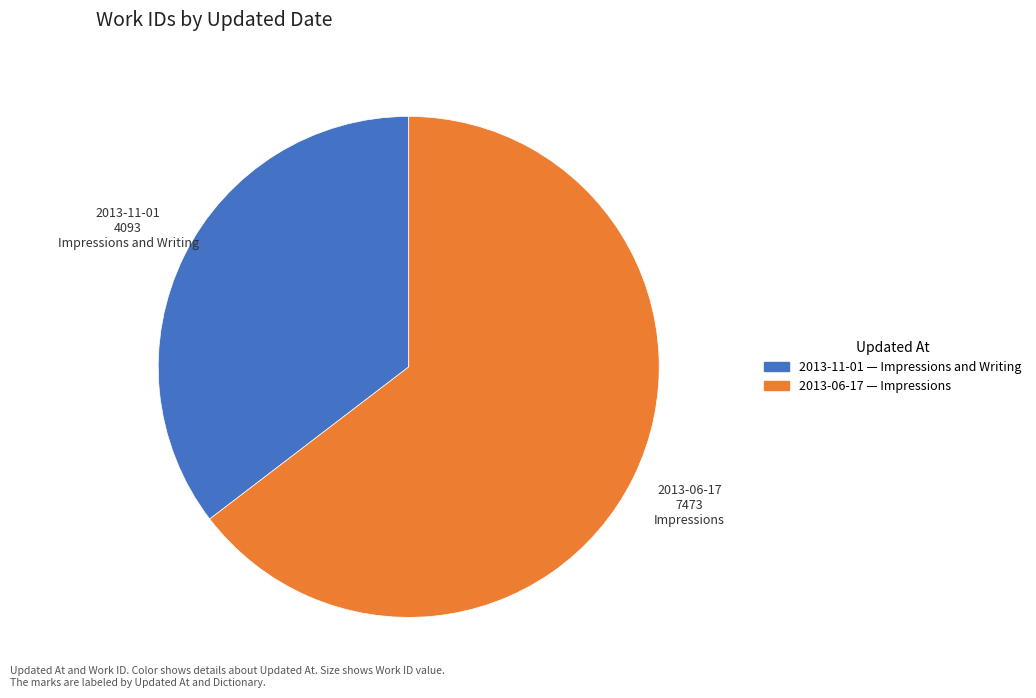

Between 2013-06-17 and 2013-11-01, which is larger?

2013-06-17